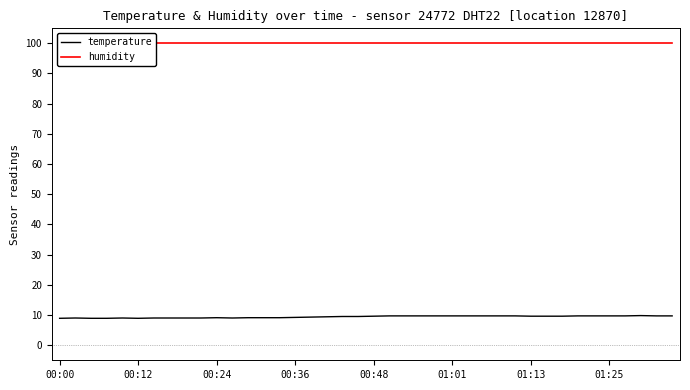

In temperature, how many points are higher than both neighbors (excluding endpoints)?

4